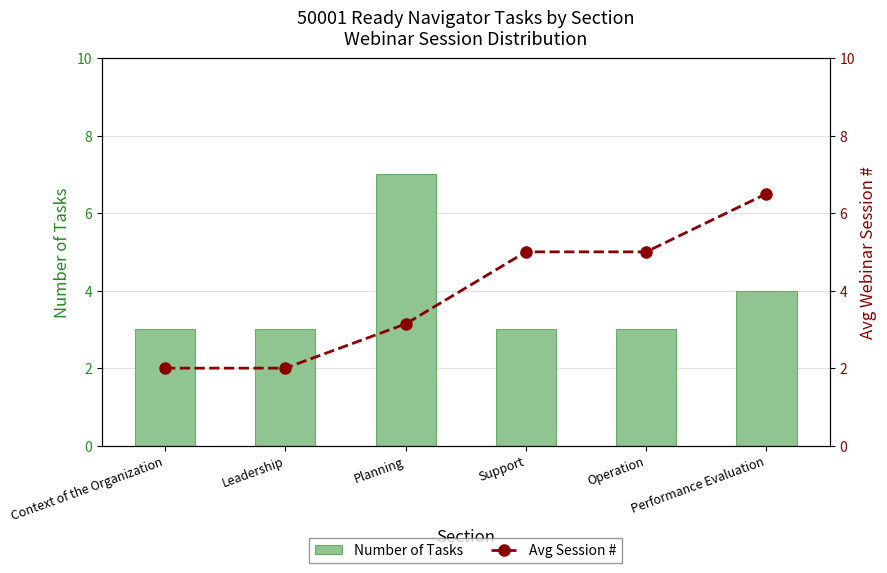

Which series changed the most between Leadership and Planning?

Number of Tasks